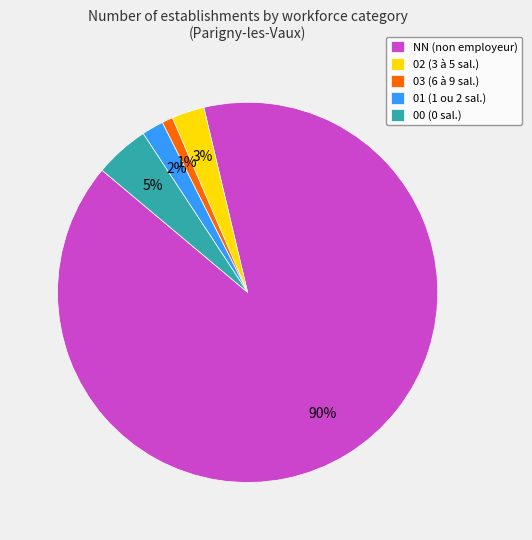

To the nearest percent, what is the difference between the 03 (6 à 9 sal.) and 01 (1 ou 2 sal.) slice percentages?

1%